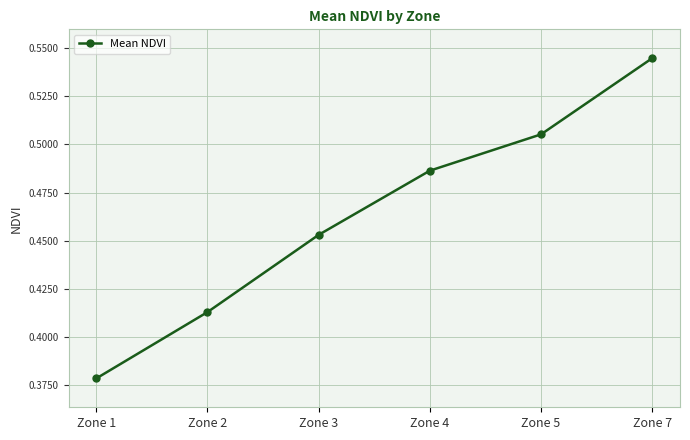

Rank the categories by value from highest to lowest.

Zone 7, Zone 5, Zone 4, Zone 3, Zone 2, Zone 1